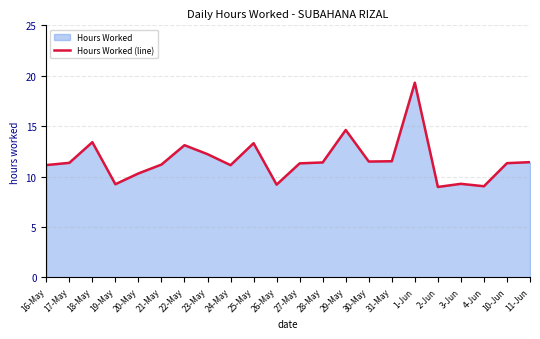

Is it true that the value at 1-Jun is 19.3?

True